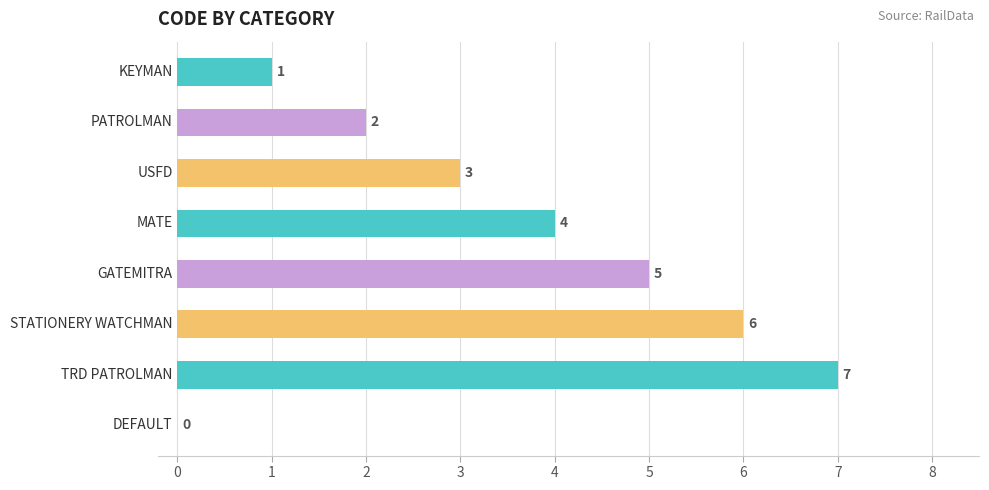

What is the greatest value displayed?

7